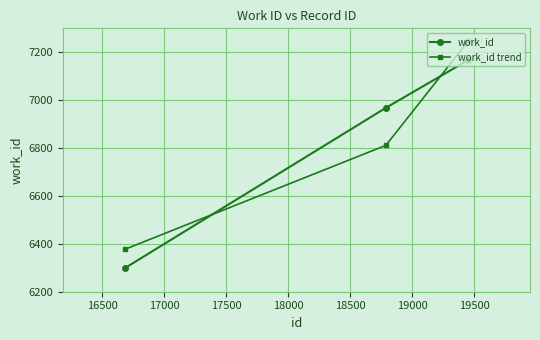

What is the smallest value displayed?

6299.0